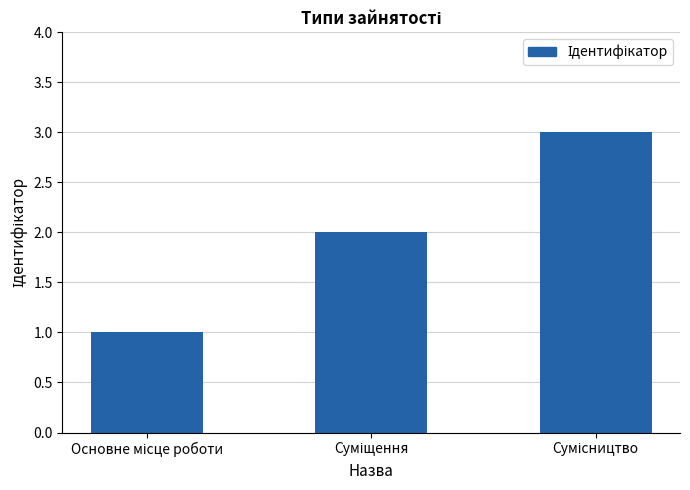

What is the maximum value shown in the chart?

3